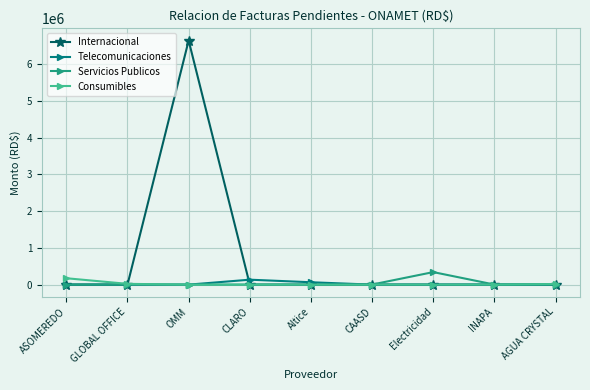

What is the difference between the maximum and minimum values in the Telecomunicaciones series?

134228.8